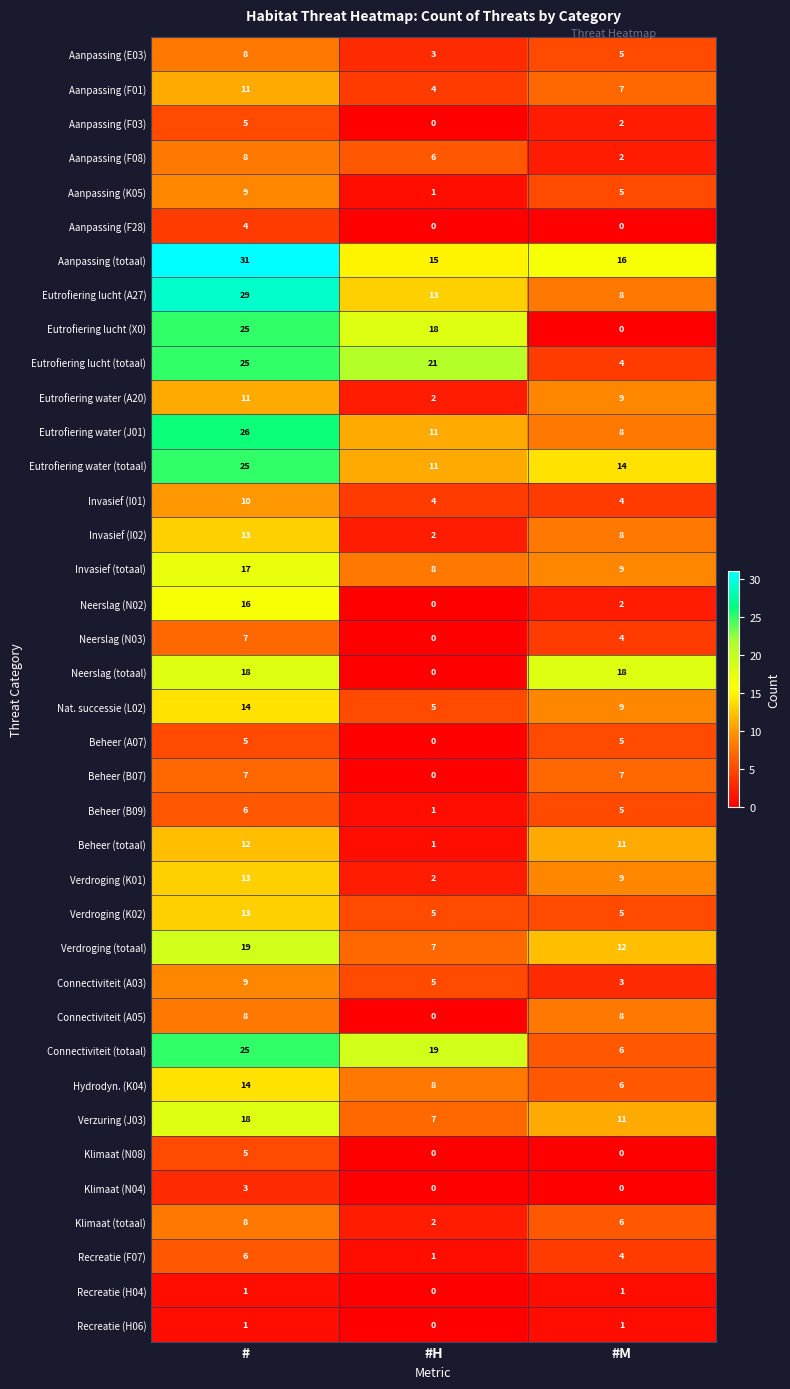

What is the sum of all Aanpassing (F01) values?

22